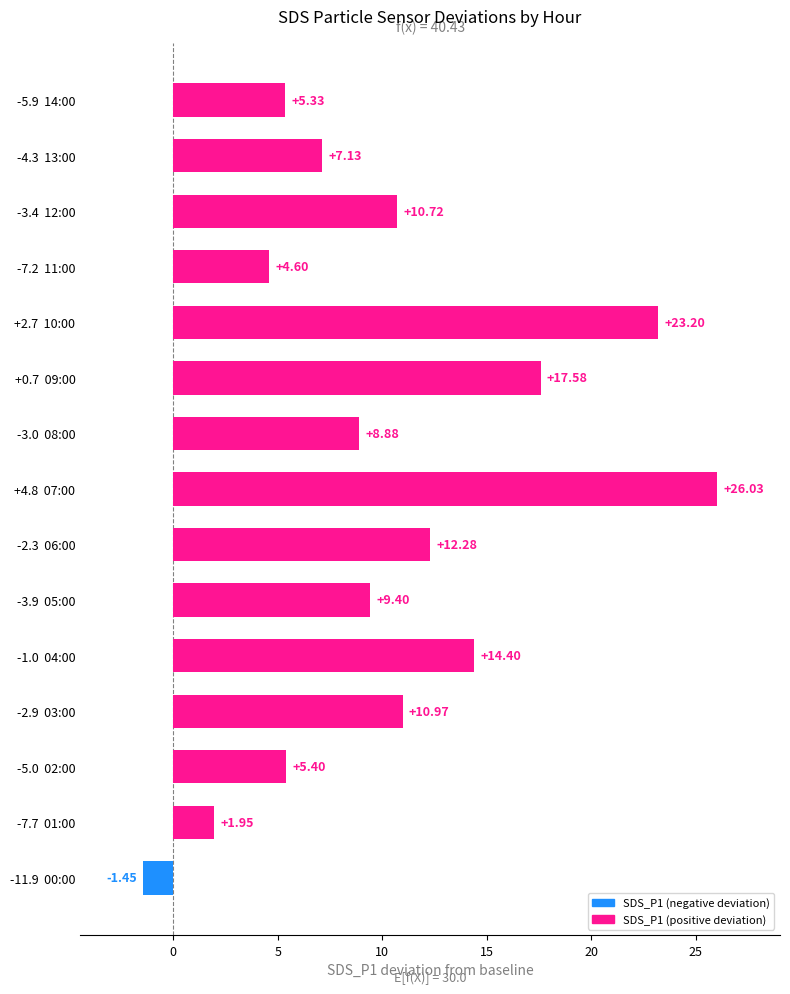

What is the change in value from -5.0  02:00 to -4.3  13:00?

+1.7